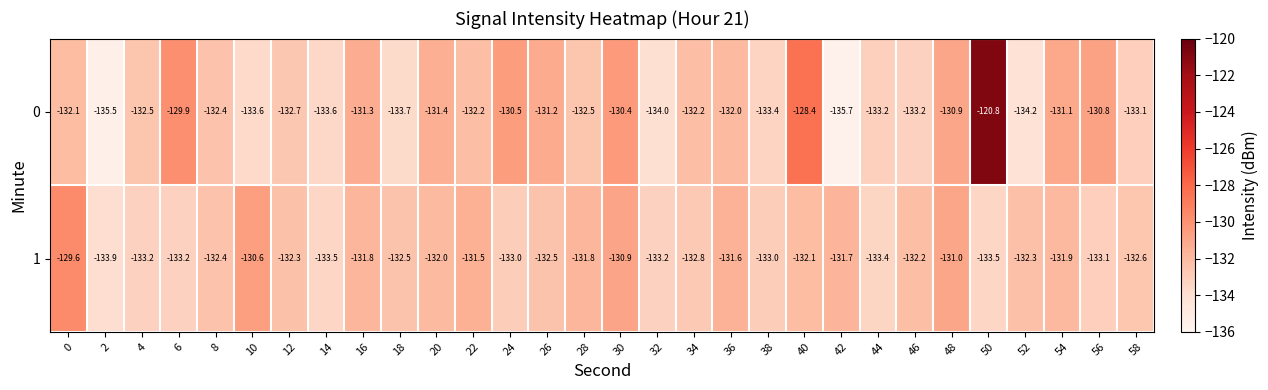

True or false: 0 has a value of -64.6 at 18.

False